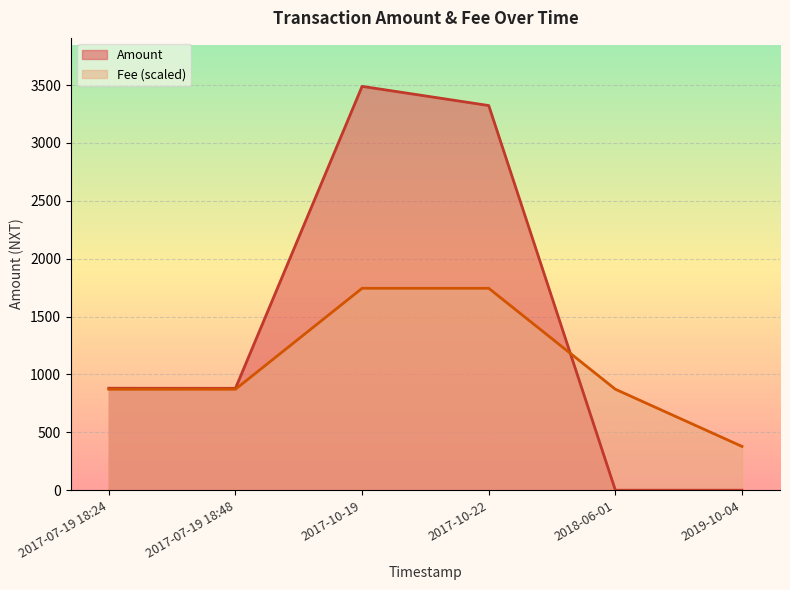

Which series has the widest spread of values?

Amount